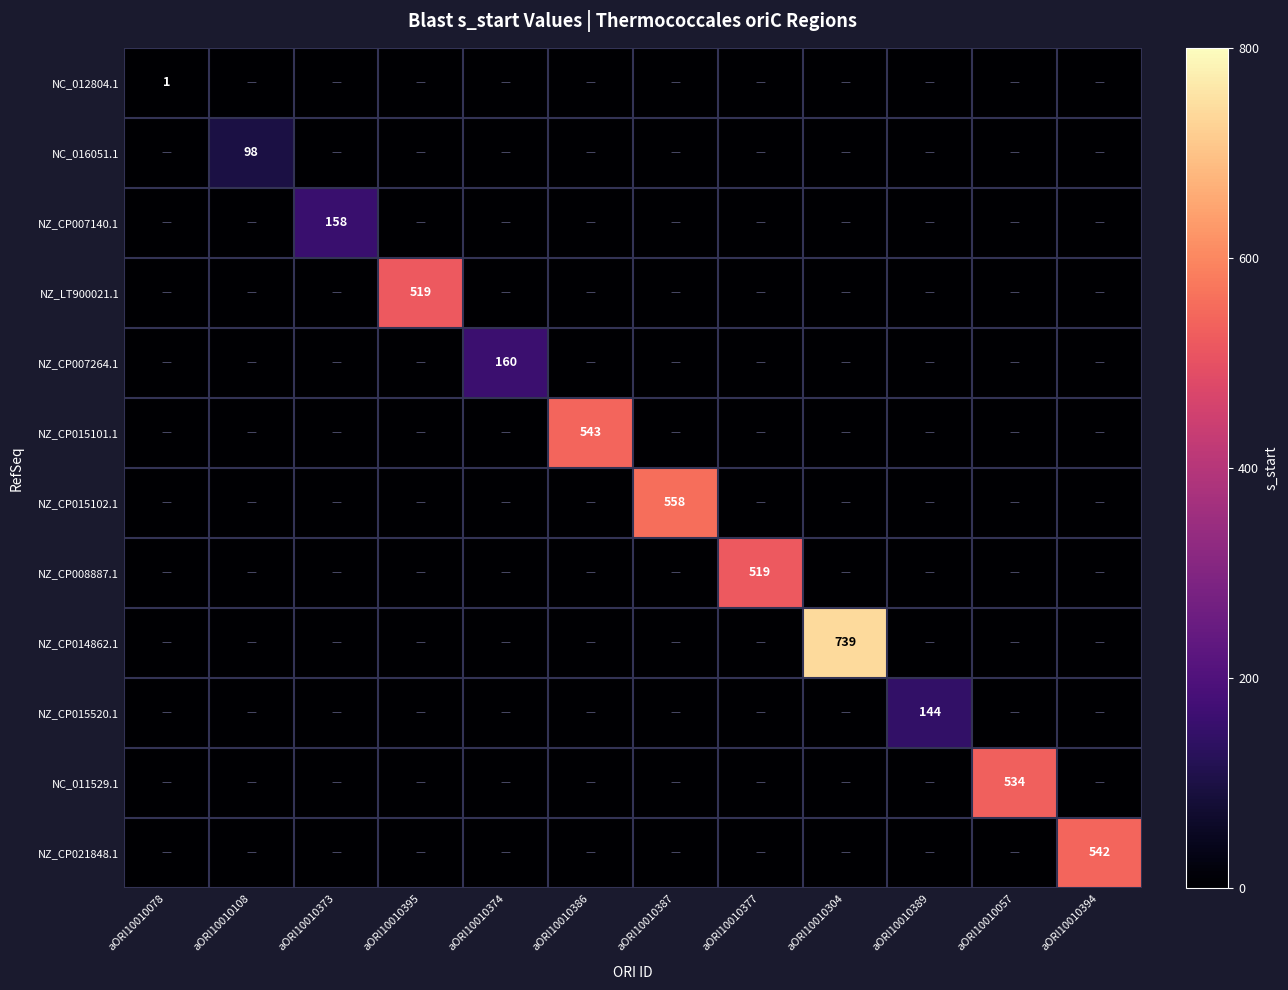

What is the sum of all NZ_CP021848.1 values?

542